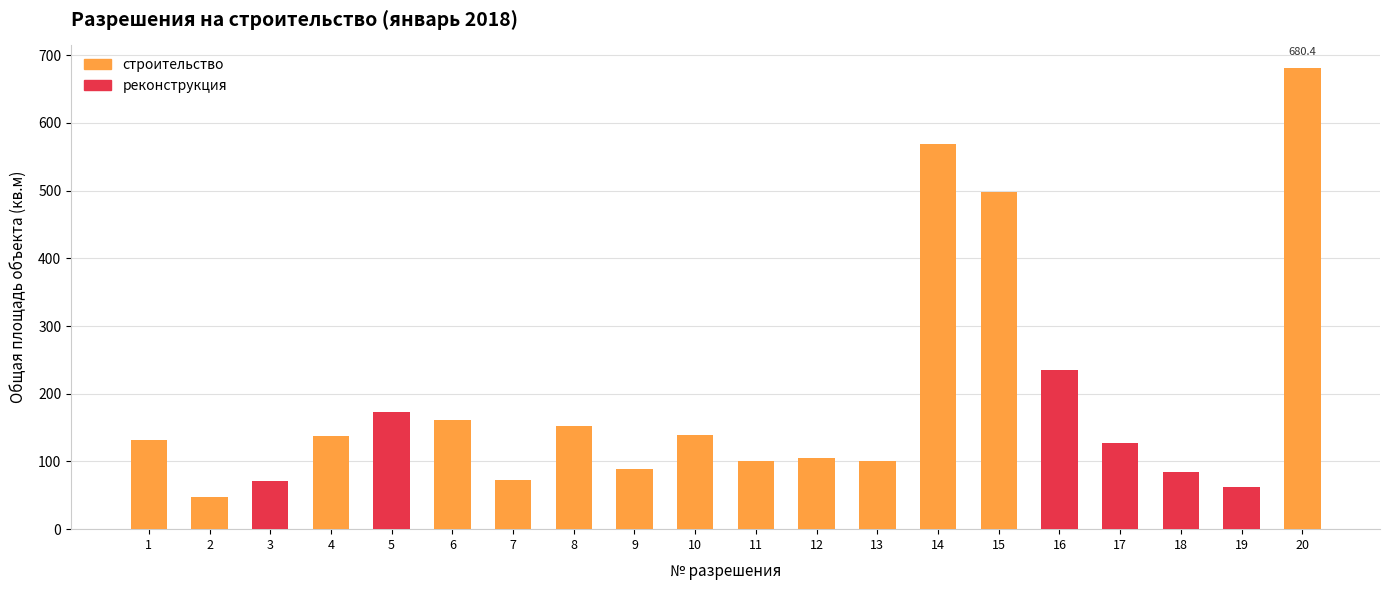

Rank the series at 3 from highest to lowest value.

реконструкция, строительство